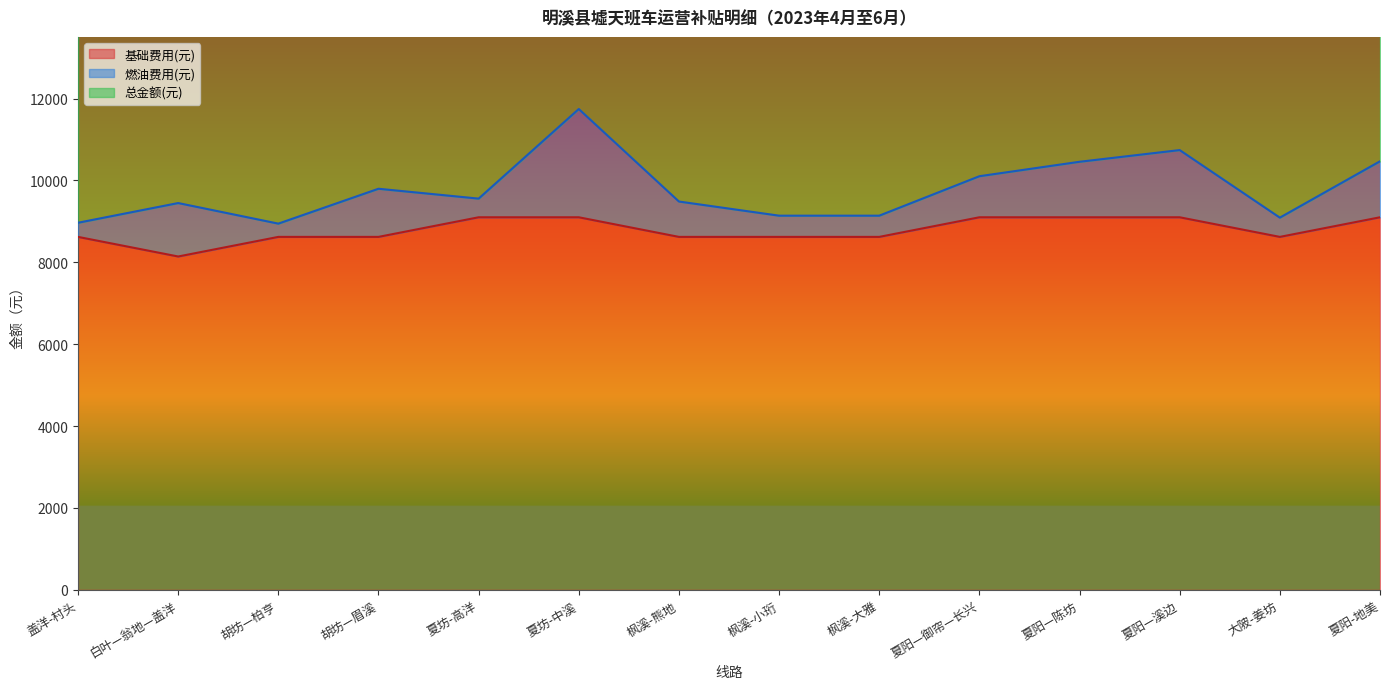

What is the spread (max minus min) of values at 胡坊—眉溪?

1176.0